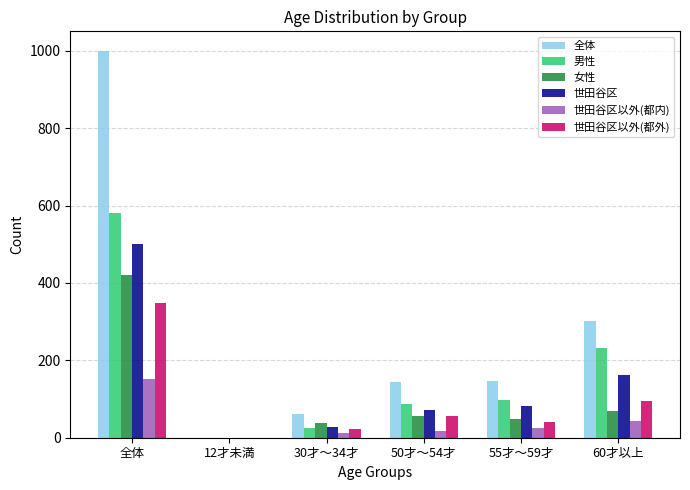

Which series has the widest spread of values?

全体